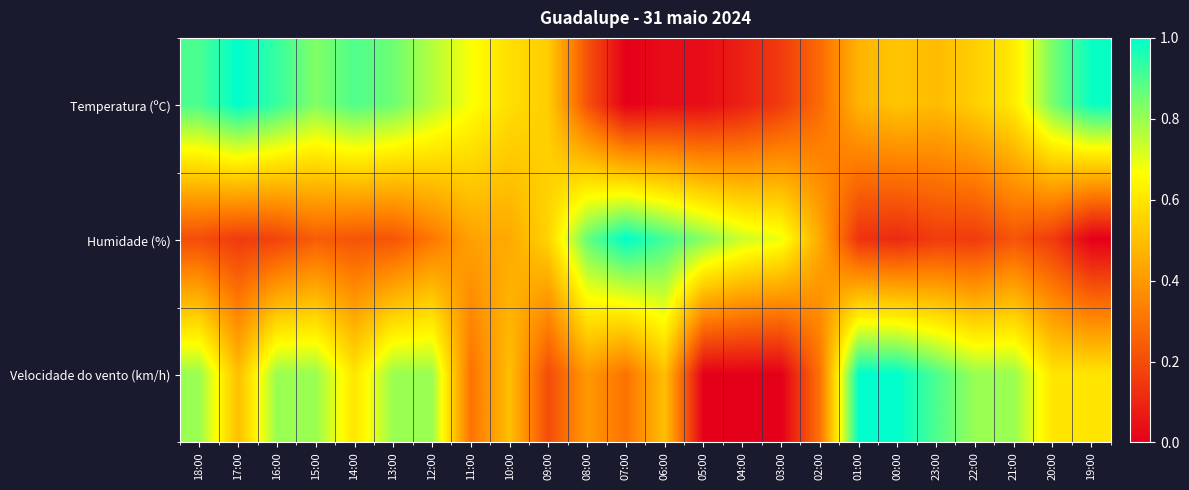

Which series changed the most between 15:00 and 04:00?

Velocidade do vento (km/h)